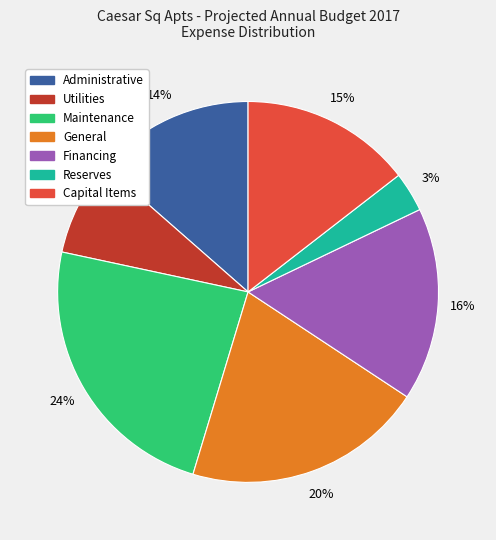

What is the smallest slice in the pie chart?

Reserves